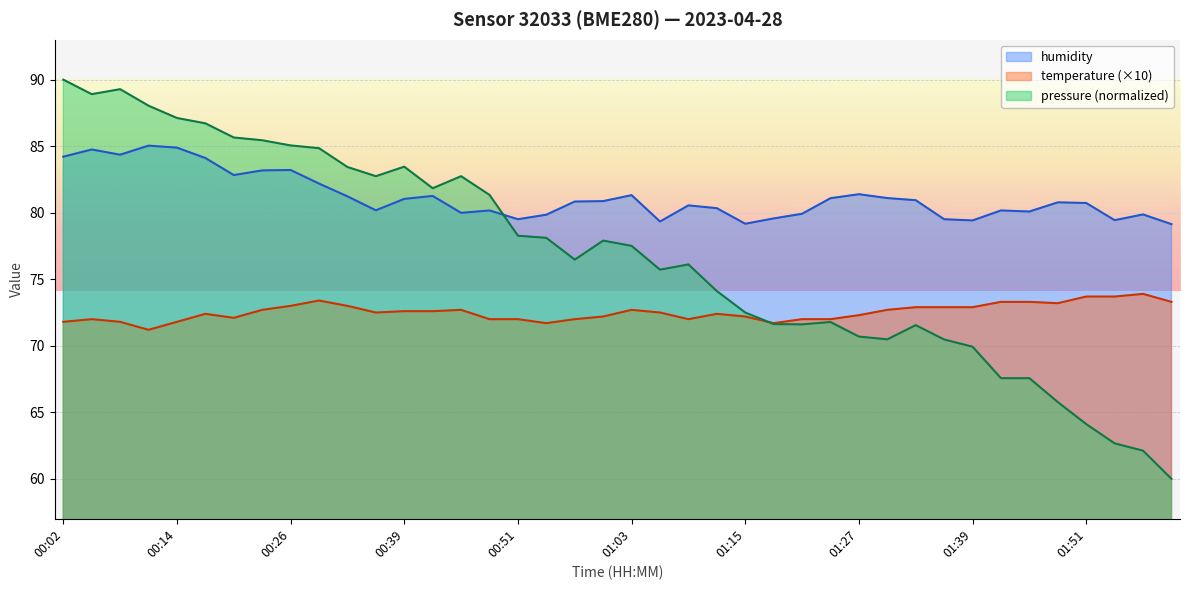

Which label corresponds to the smallest value in the chart?

00:11